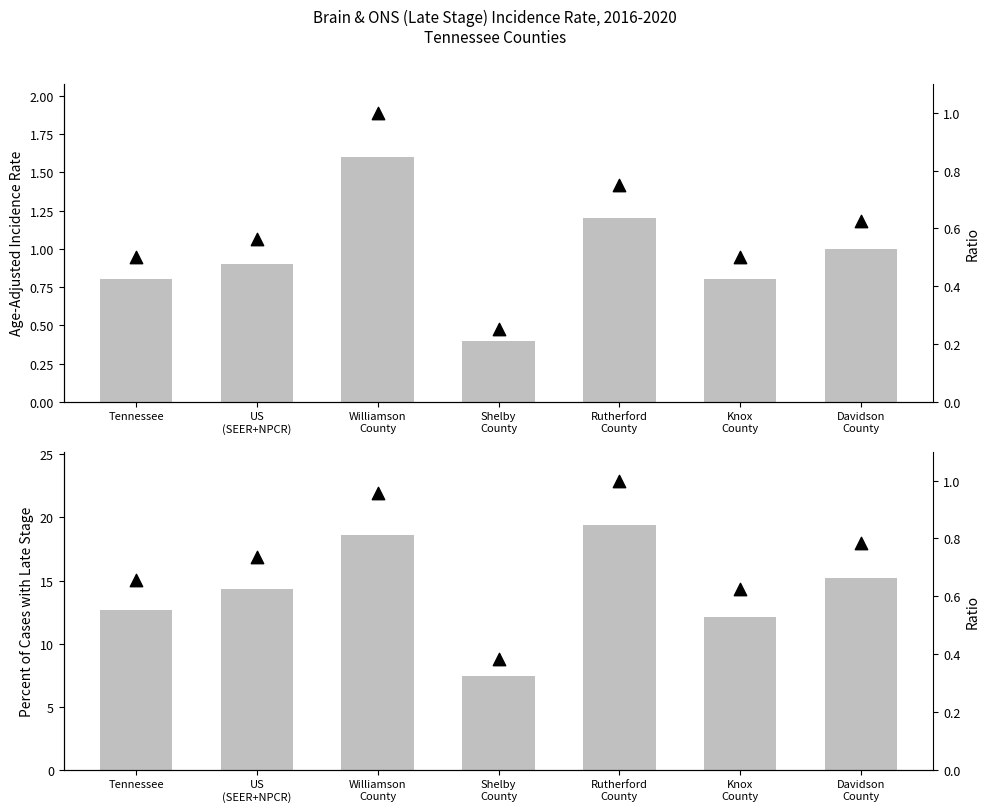

At which category is the sum across all series the highest?

Rutherford
County